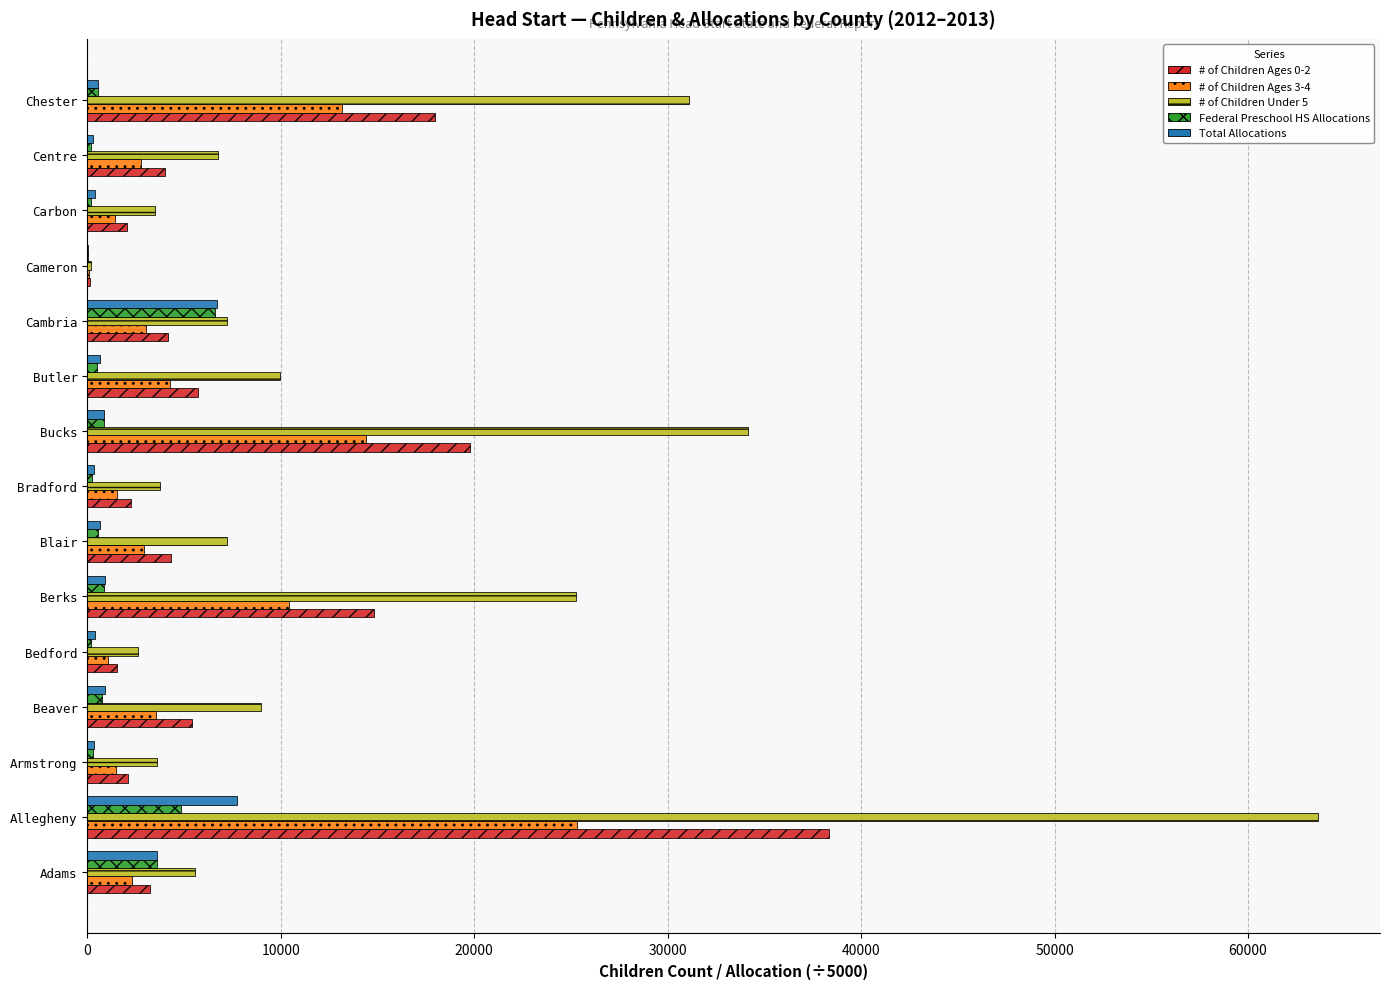

What is the sum of all Total Allocations values?

24530.2